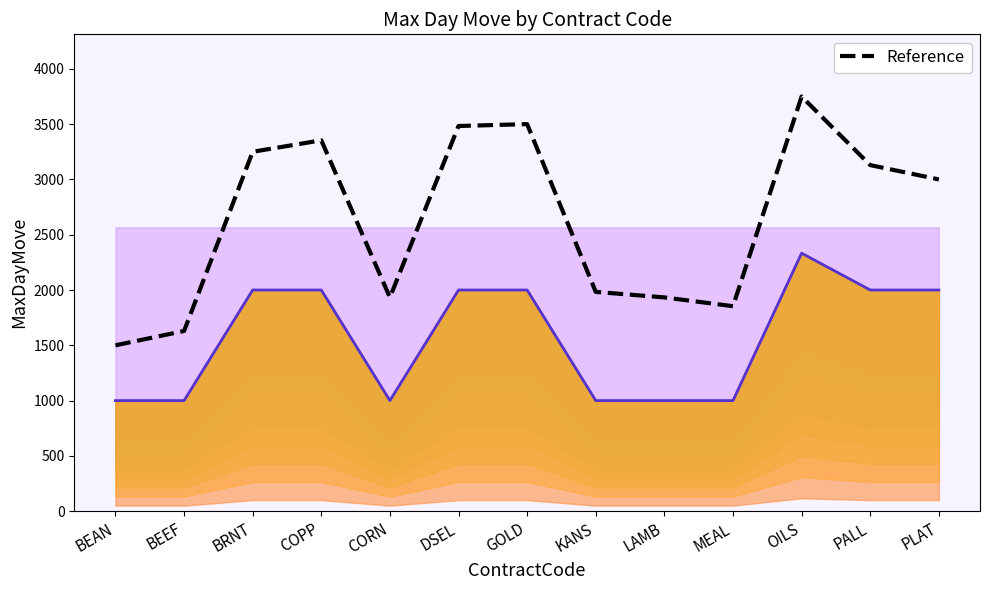

Reading left to right, extract all data points from this chart.

MaxDayMove: 1000.0	1000.0	2000.0	2000.0	1000.0	2000.0	2000.0	1000.0	1000.0	1000.0	2333.0	2000.0	2000.0
Reference: 1500.0	1629.4	3250.0	3353.6	1933.0	3483.0	3500.0	1983.0	1933.0	1853.6	3749.5	3129.4	3000.0